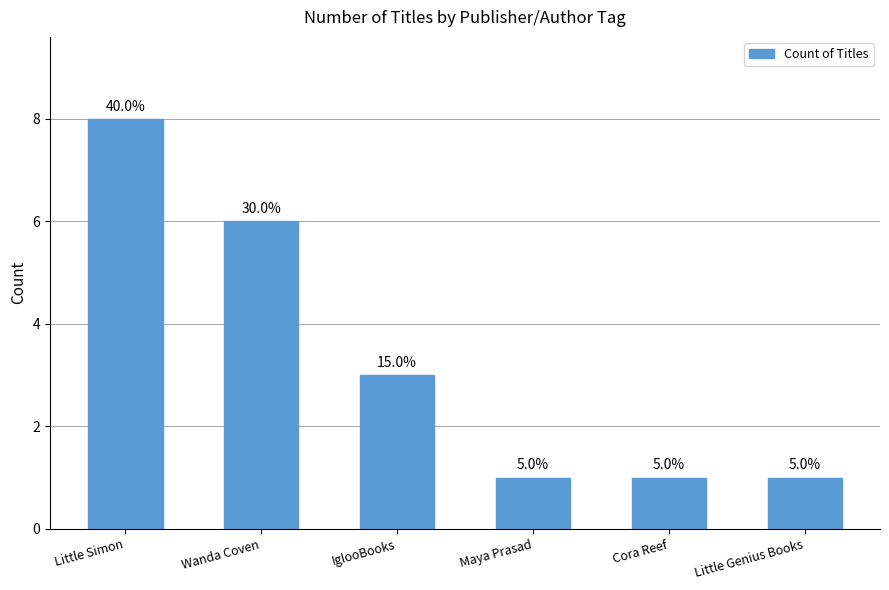

Read the value at Maya Prasad.

1